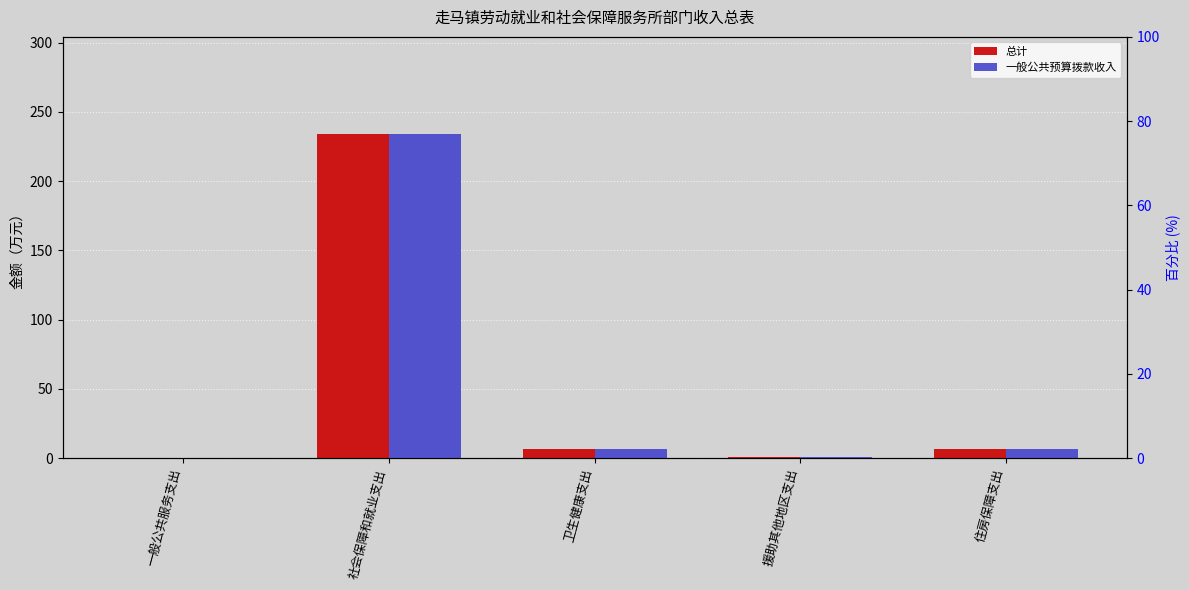

What position from the right is 卫生健康支出?

3